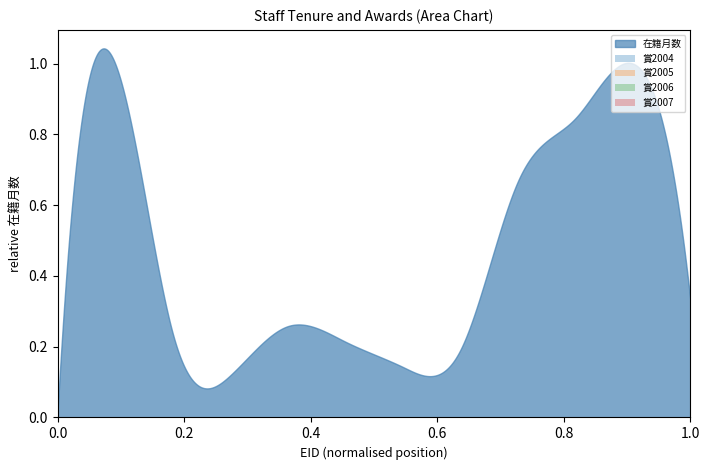

True or false: 賞2006 and 賞2004 cross at least once.

False